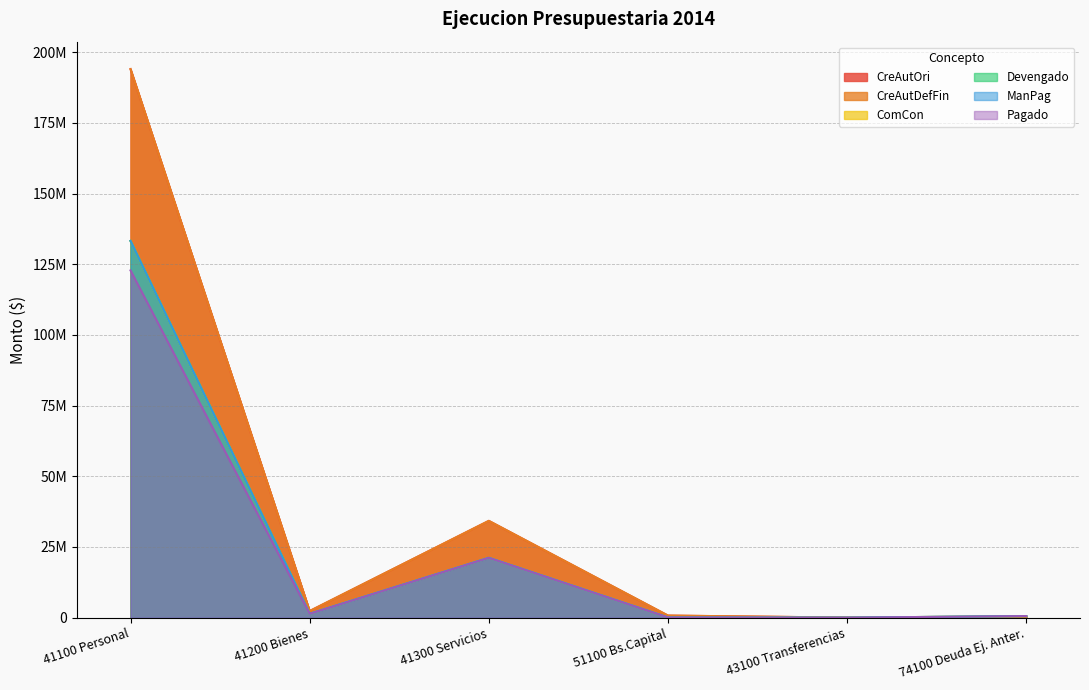

Reading left to right, extract all data points from this chart.

CreAutOri: 194000000.0	2340000.0	34230000.0	740000.0	22500.0	0.0
CreAutDefFin: 194000000.0	2340000.0	34230000.0	740000.0	22500.0	0.0
ComCon: 133237259.2	1366740.6	21162130.9	67925.0	0.0	565998.8
Devengado: 133237259.2	1366740.6	21161809.8	67925.0	0.0	565998.8
ManPag: 133237259.2	1366740.6	21161809.8	67925.0	0.0	565998.8
Pagado: 122806067.5	1366740.6	21161809.8	67925.0	0.0	565998.8